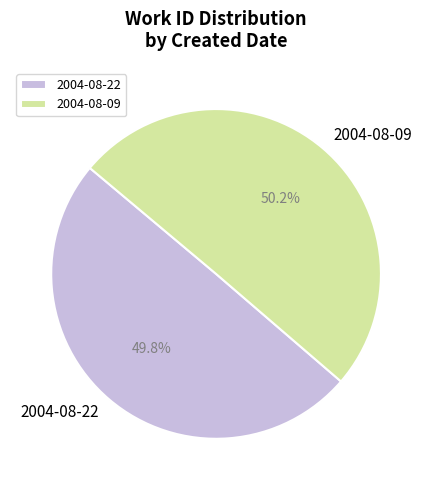

To the nearest percent, what percentage of the pie is 2004-08-22?

50%